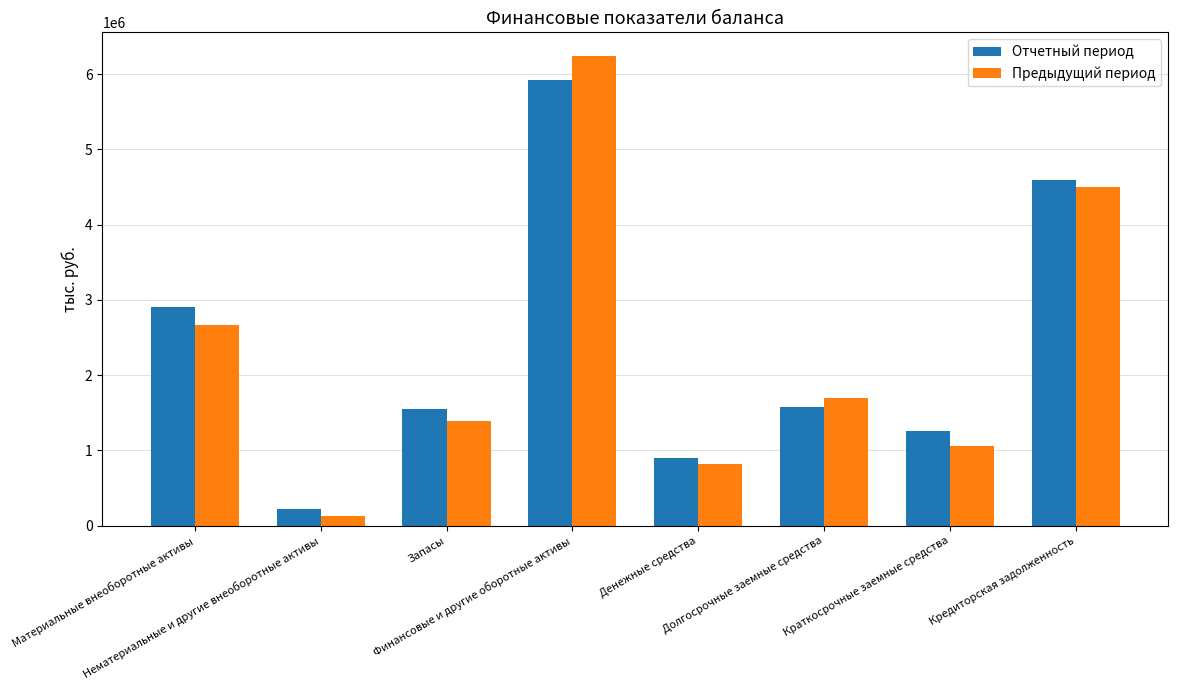

What are all the series names shown in the legend?

Отчетный период, Предыдущий период